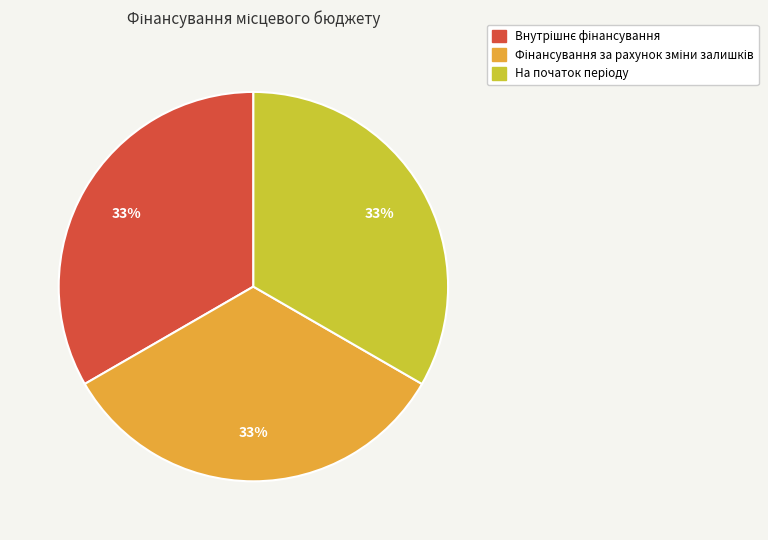

To the nearest percent, what is the average slice percentage?

33%